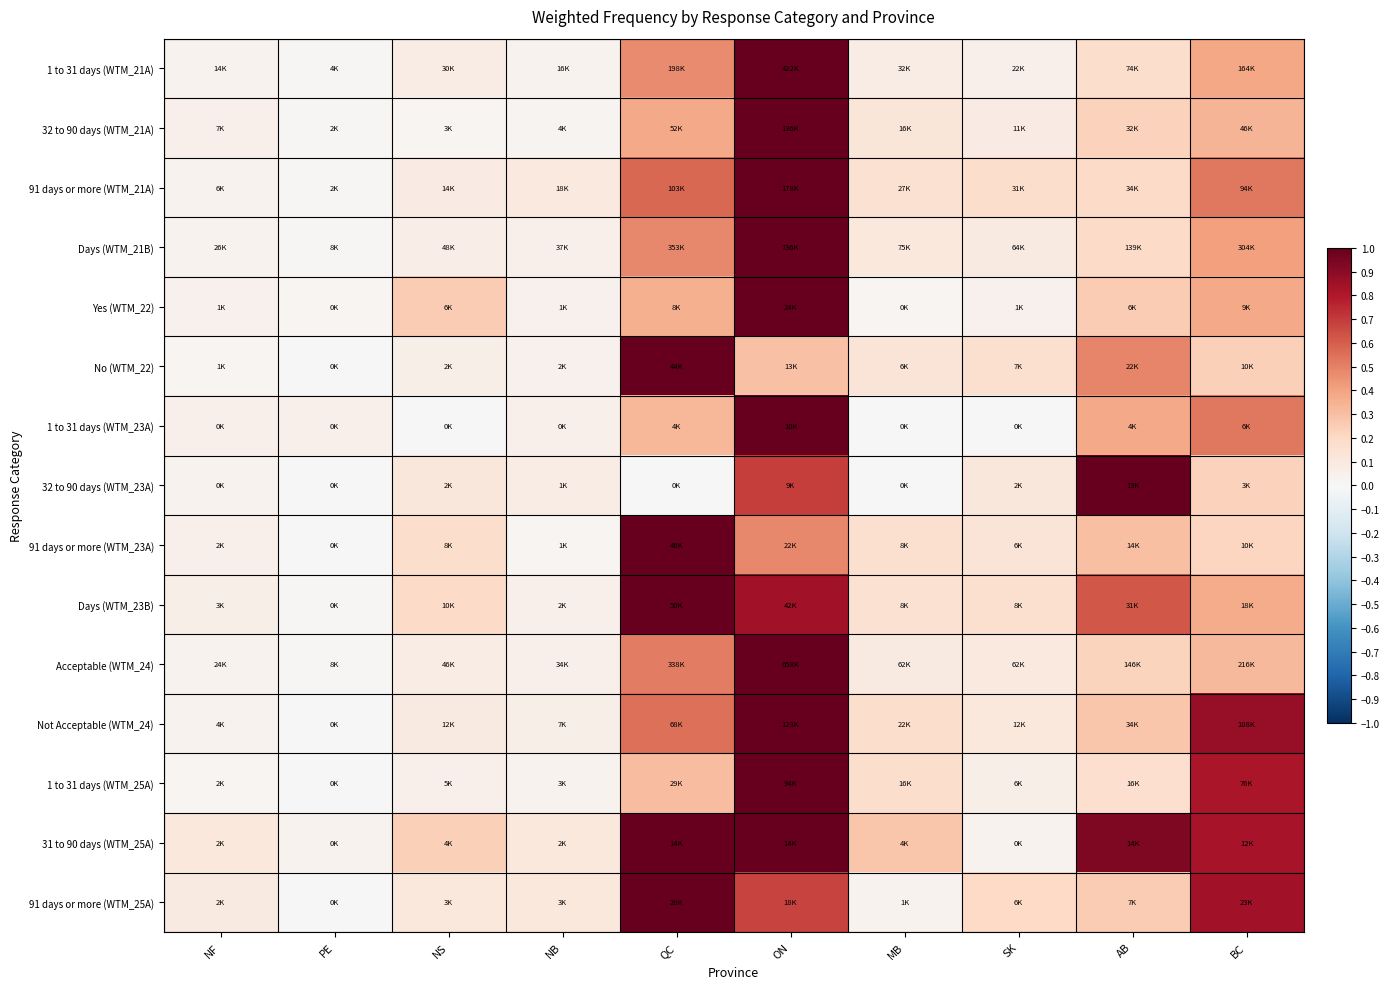

Reading right to left, extract all data points from this chart.

1 to 31 days (WTM_21A): BC=0.4	AB=0.2	SK=0.1	MB=0.1	ON=1.0	QC=0.5	NB=0.0	NS=0.1	PE=0.0	NF=0.0
32 to 90 days (WTM_21A): BC=0.3	AB=0.2	SK=0.1	MB=0.1	ON=1.0	QC=0.4	NB=0.0	NS=0.0	PE=0.0	NF=0.1
91 days or more (WTM_21A): BC=0.5	AB=0.2	SK=0.2	MB=0.2	ON=1.0	QC=0.6	NB=0.1	NS=0.1	PE=0.0	NF=0.0
Days (WTM_21B): BC=0.4	AB=0.2	SK=0.1	MB=0.1	ON=1.0	QC=0.5	NB=0.1	NS=0.1	PE=0.0	NF=0.0
Yes (WTM_22): BC=0.4	AB=0.2	SK=0.0	MB=0.0	ON=1.0	QC=0.4	NB=0.0	NS=0.2	PE=0.0	NF=0.0
No (WTM_22): BC=0.2	AB=0.5	SK=0.2	MB=0.1	ON=0.3	QC=1.0	NB=0.0	NS=0.1	PE=0.0	NF=0.0
1 to 31 days (WTM_23A): BC=0.5	AB=0.4	SK=0.0	MB=0.0	ON=1.0	QC=0.3	NB=0.0	NS=0.0	PE=0.0	NF=0.0
32 to 90 days (WTM_23A): BC=0.2	AB=1.0	SK=0.1	MB=0.0	ON=0.7	QC=0.0	NB=0.1	NS=0.1	PE=0.0	NF=0.0
91 days or more (WTM_23A): BC=0.2	AB=0.3	SK=0.1	MB=0.2	ON=0.5	QC=1.0	NB=0.0	NS=0.2	PE=0.0	NF=0.1
Days (WTM_23B): BC=0.4	AB=0.6	SK=0.2	MB=0.1	ON=0.8	QC=1.0	NB=0.1	NS=0.2	PE=0.0	NF=0.1
Acceptable (WTM_24): BC=0.3	AB=0.2	SK=0.1	MB=0.1	ON=1.0	QC=0.5	NB=0.1	NS=0.1	PE=0.0	NF=0.0
Not Acceptable (WTM_24): BC=0.9	AB=0.3	SK=0.1	MB=0.2	ON=1.0	QC=0.6	NB=0.1	NS=0.1	PE=0.0	NF=0.0
1 to 31 days (WTM_25A): BC=0.8	AB=0.2	SK=0.1	MB=0.2	ON=1.0	QC=0.3	NB=0.0	NS=0.1	PE=0.0	NF=0.0
31 to 90 days (WTM_25A): BC=0.8	AB=0.9	SK=0.0	MB=0.3	ON=1.0	QC=1.0	NB=0.1	NS=0.2	PE=0.0	NF=0.1
91 days or more (WTM_25A): BC=0.8	AB=0.3	SK=0.2	MB=0.0	ON=0.7	QC=1.0	NB=0.1	NS=0.1	PE=0.0	NF=0.1